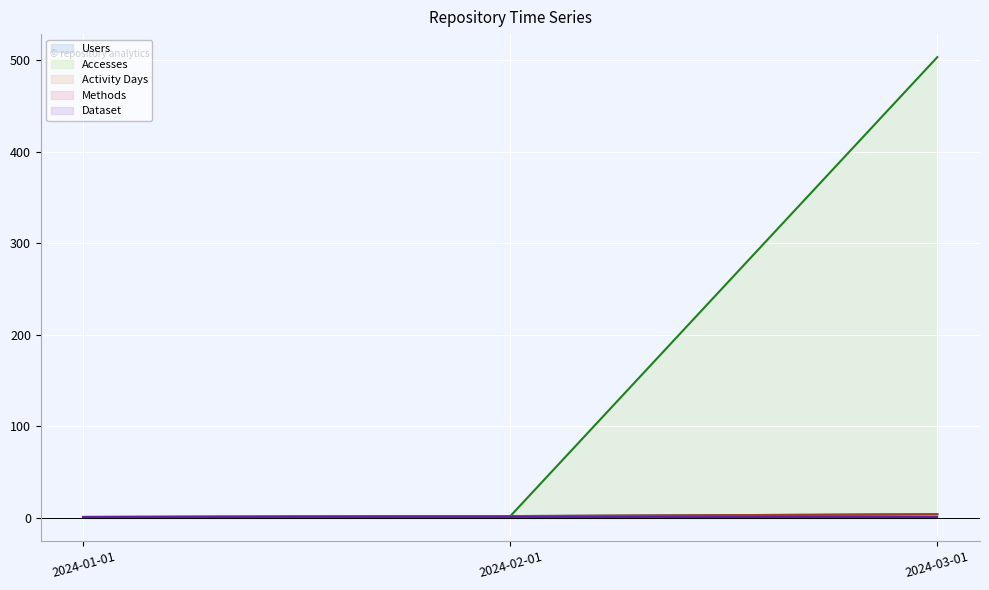

List the labels in order of Dataset line value, smallest first.

2024-01-01, 2024-02-01, 2024-03-01